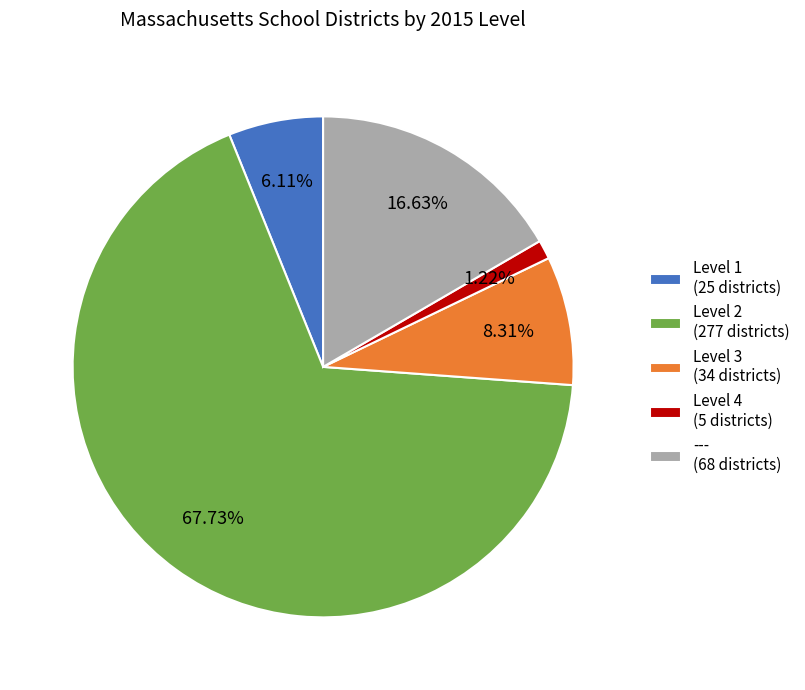

To the nearest percent, what is the difference between the largest and smallest slice percentages?

67%